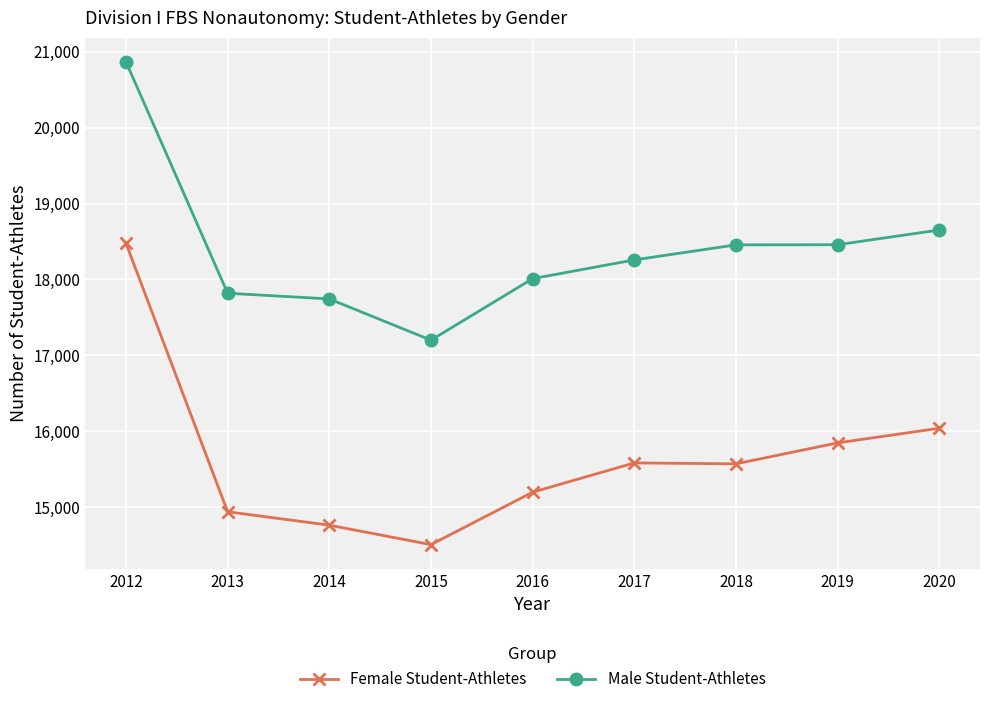

Which series has the widest spread of values?

Female Student-Athletes